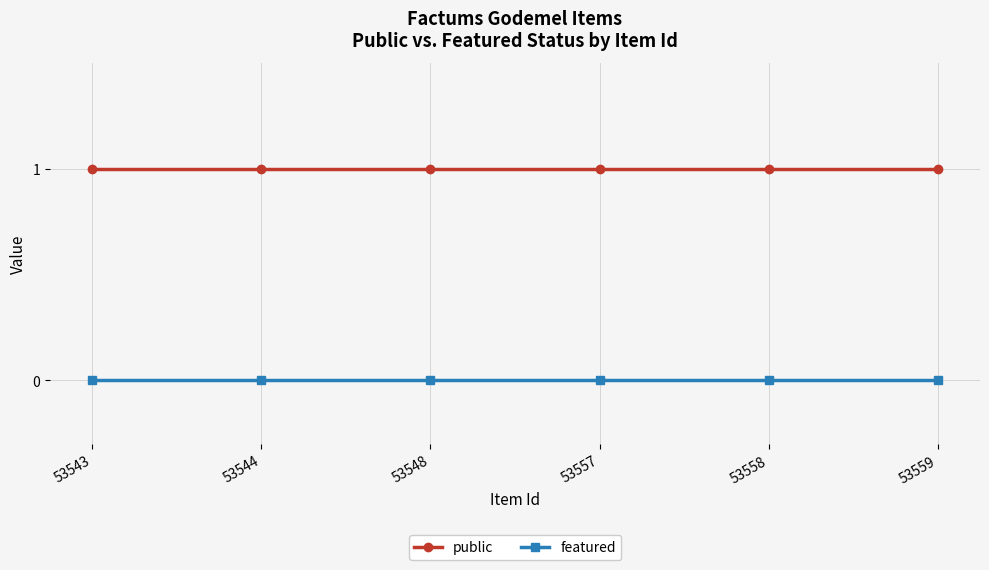

Rank the series at 53543 from lowest to highest value.

featured, public